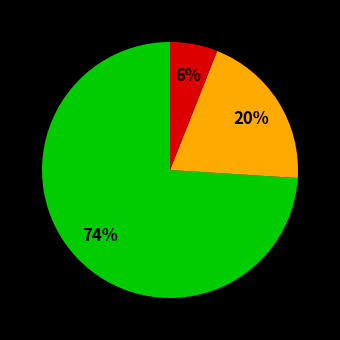

To the nearest percent, what is the difference between the largest and smallest slice percentages?

68%